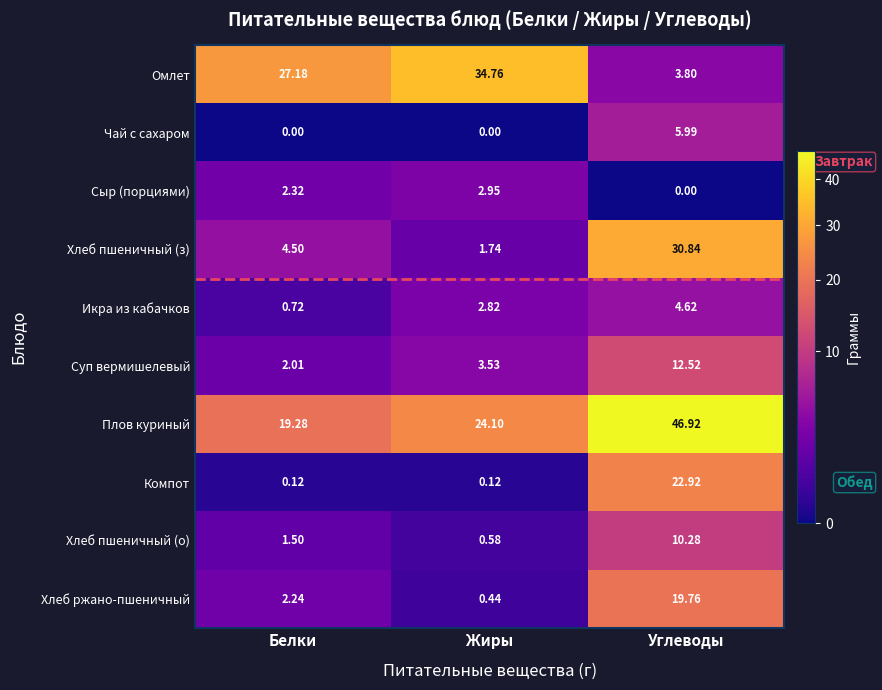

How many data points does each series have?

3